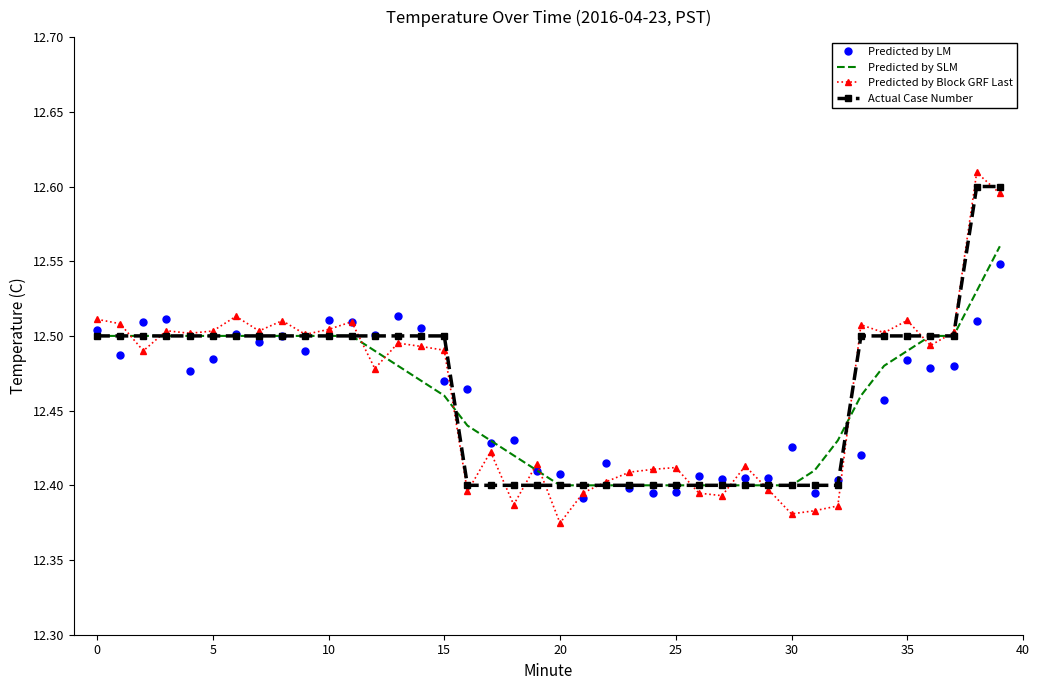

What is the sum of all Predicted by SLM values?

498.4